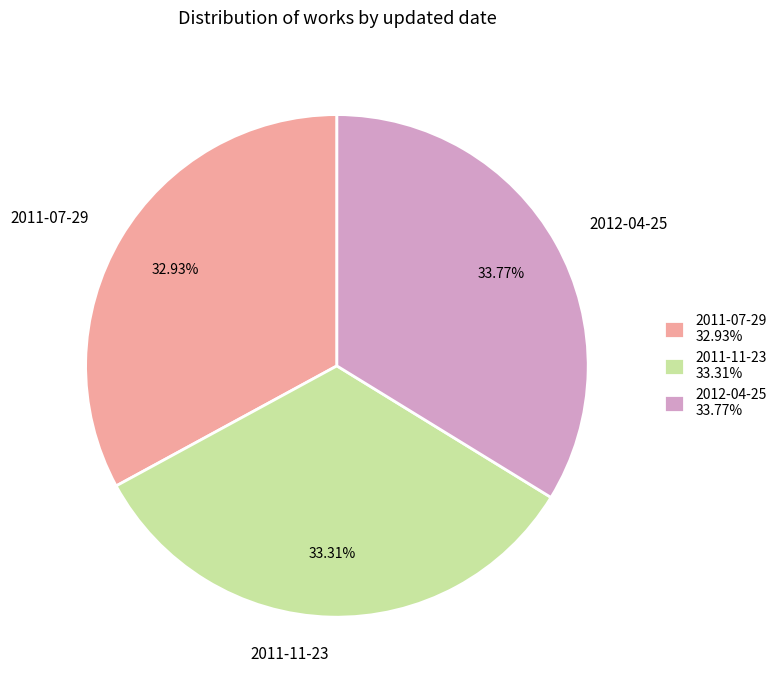

Is there a majority slice in this chart?

No